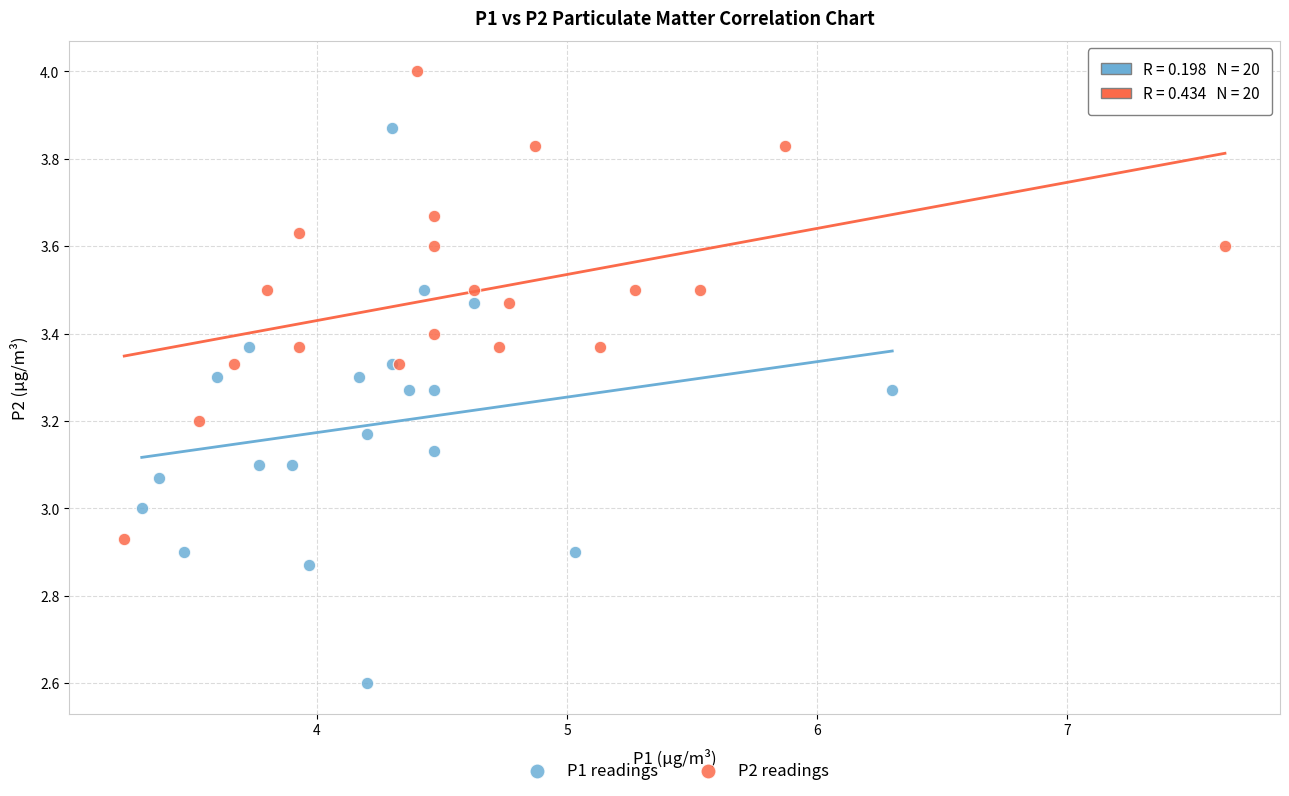

Which series contains the highest Y value?

P2 readings